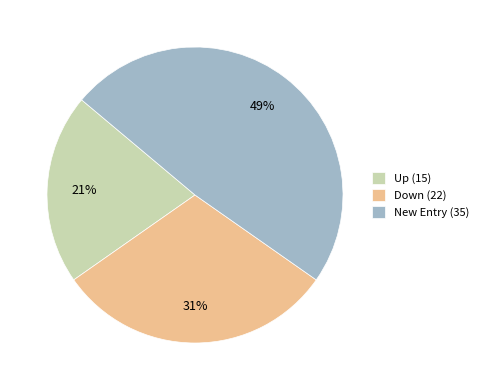

Do Up (15) and Down (22) together represent more than half of the pie?

Yes